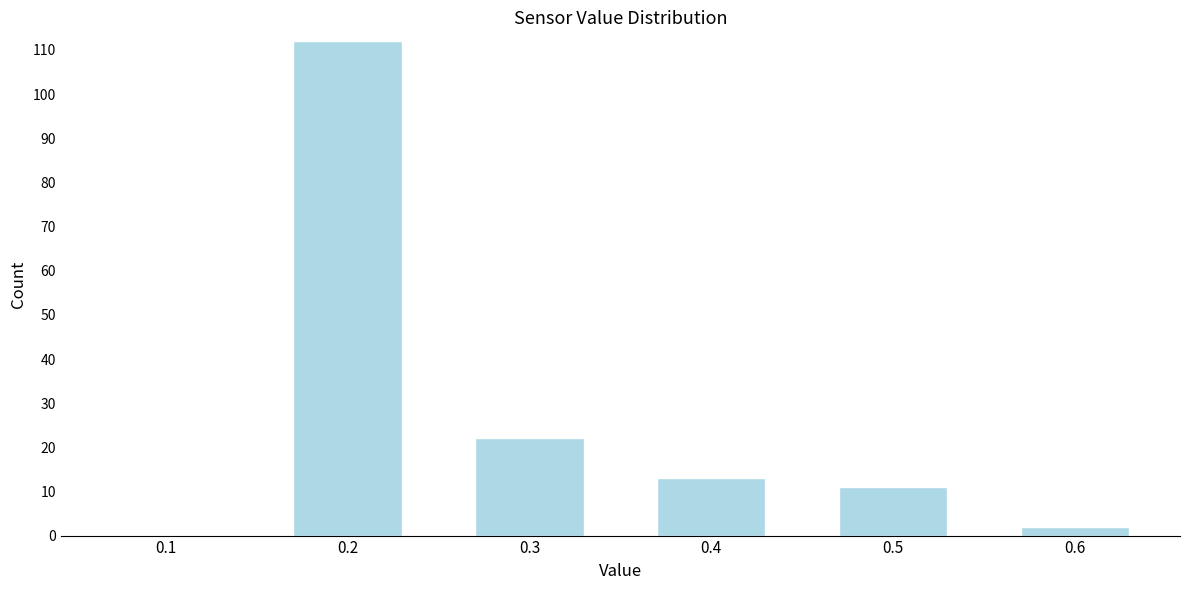

Reading left to right, transcribe this chart: for each bar, give the range it covers on the x-axis and its height. The values are not printed on the chart, so give them approximately, as read against the axis.

0.05 to 0.15: 0
0.15 to 0.25: 112
0.25 to 0.35: 22
0.35 to 0.45: 13
0.45 to 0.55: 11
0.55 to 0.65: 2